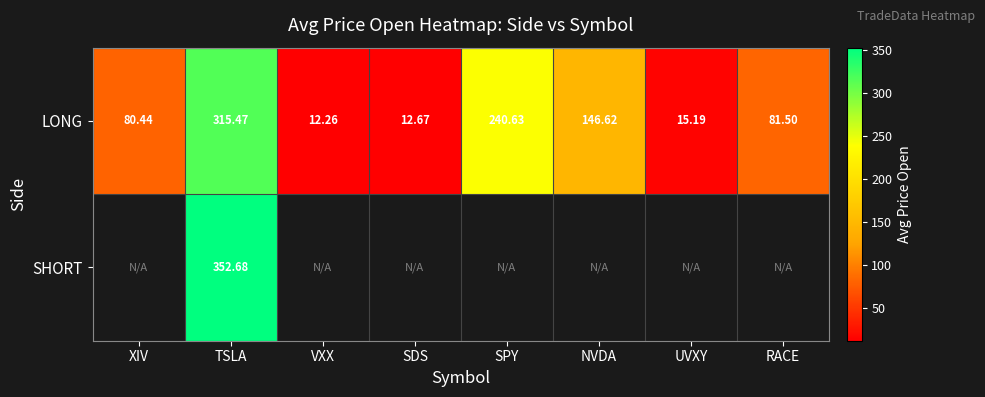

The value of LONG at VXX is 12.3. True or false?

True